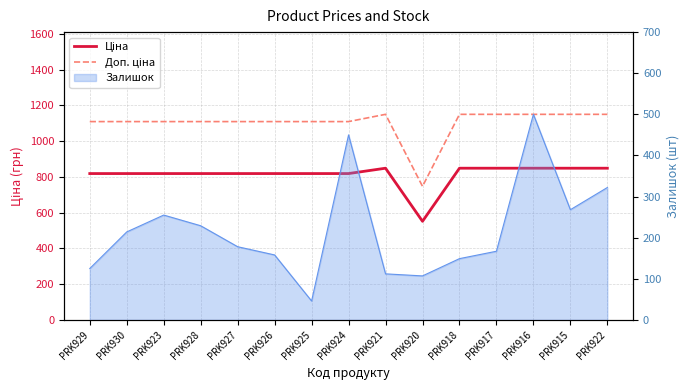

In Ціна, how many points are higher than both neighbors (excluding endpoints)?

1